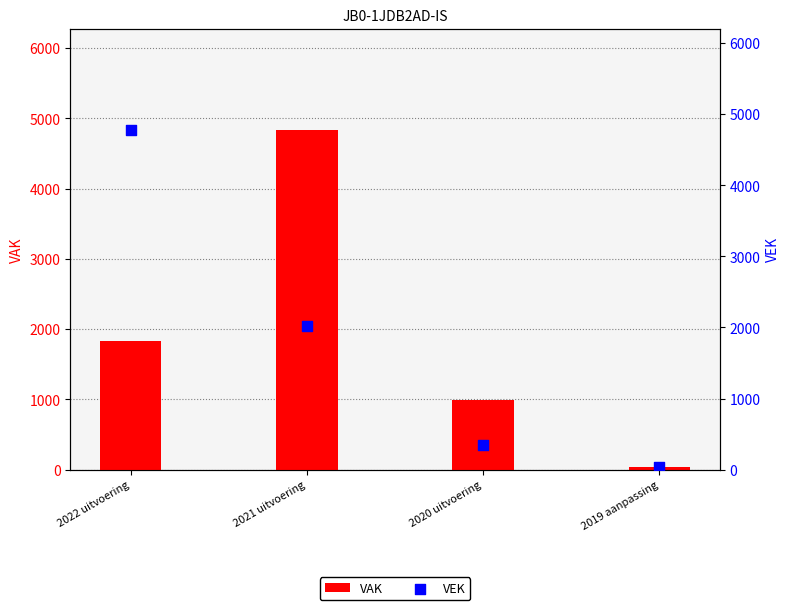

Which series has the widest spread of Y values?

VAK